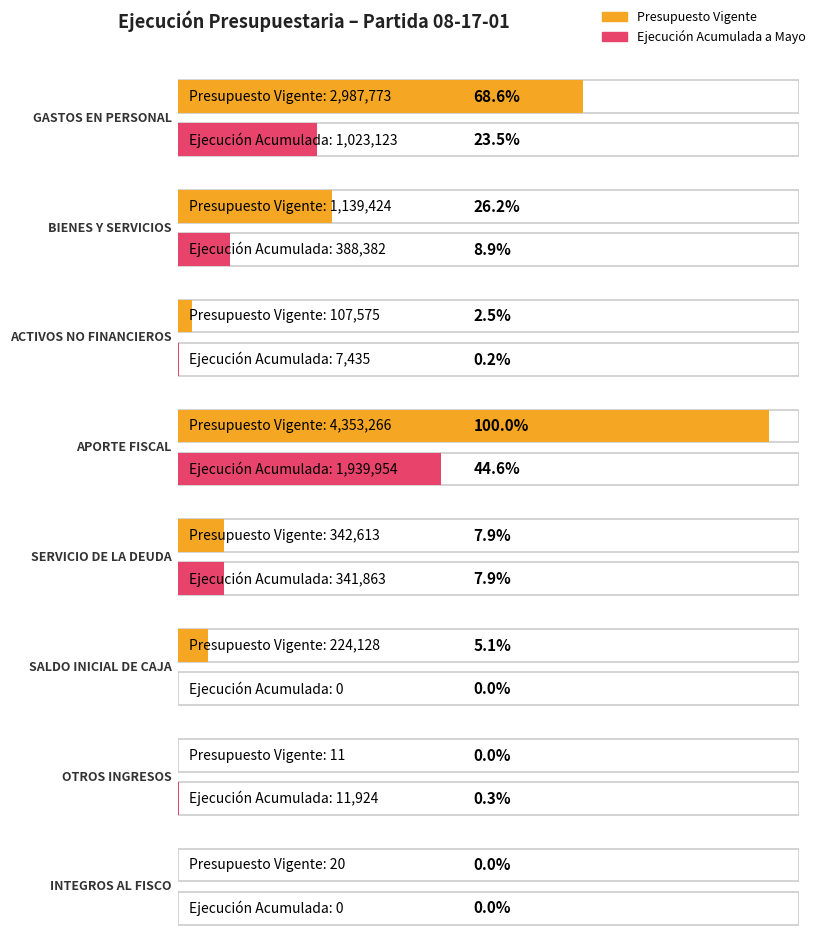

The Presupuesto Vigente series shows 2987773 at GASTOS EN PERSONAL. True or false?

True